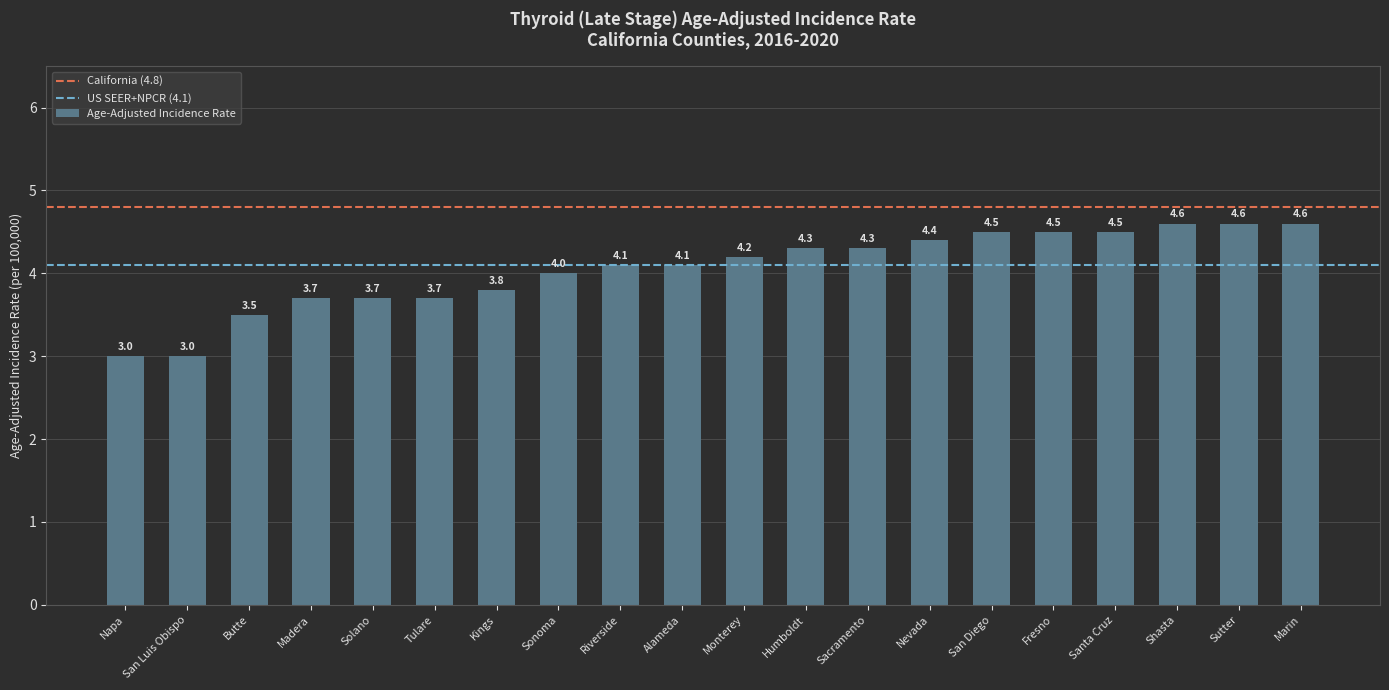

The value at Sonoma is 1.2. True or false?

False